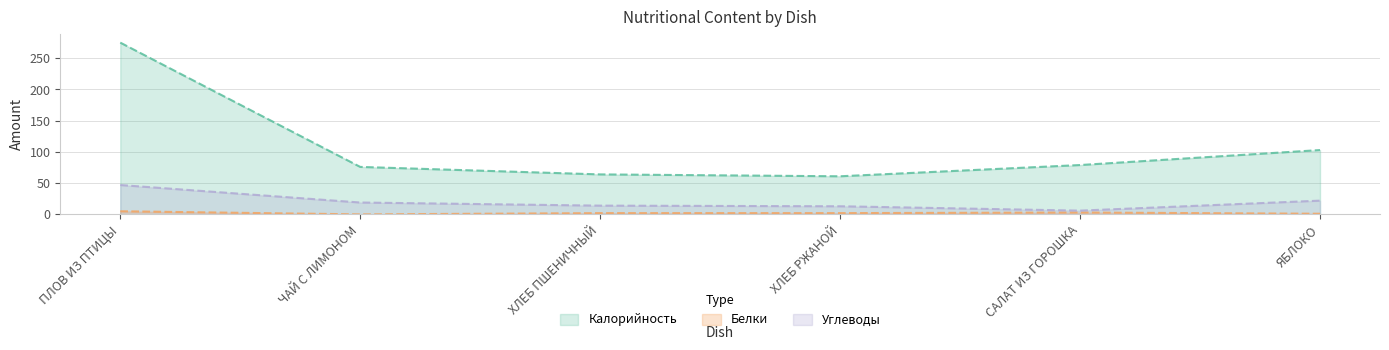

How many data points in Белки are less than 2?

2